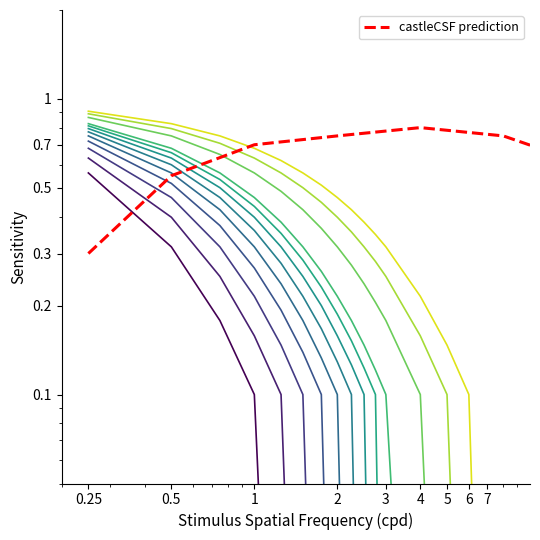

At which label is the value closest to 0?

0.25